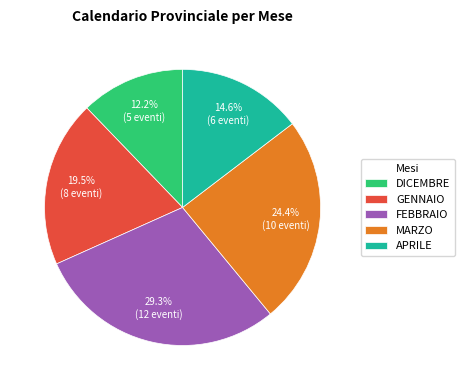

What percentage is the APRILE slice, to the nearest percent?

15%